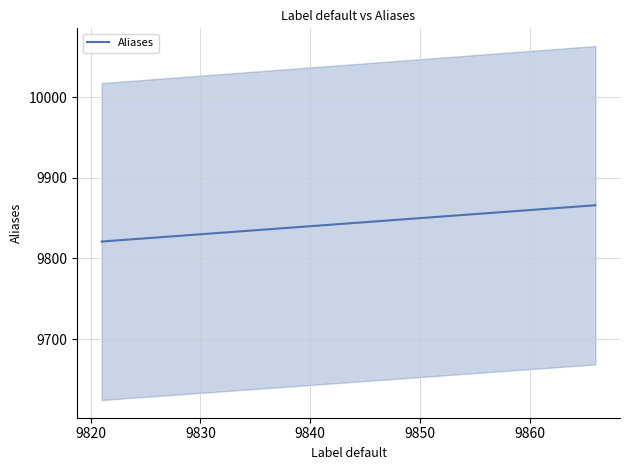

What is the minimum value shown in the chart?

9821